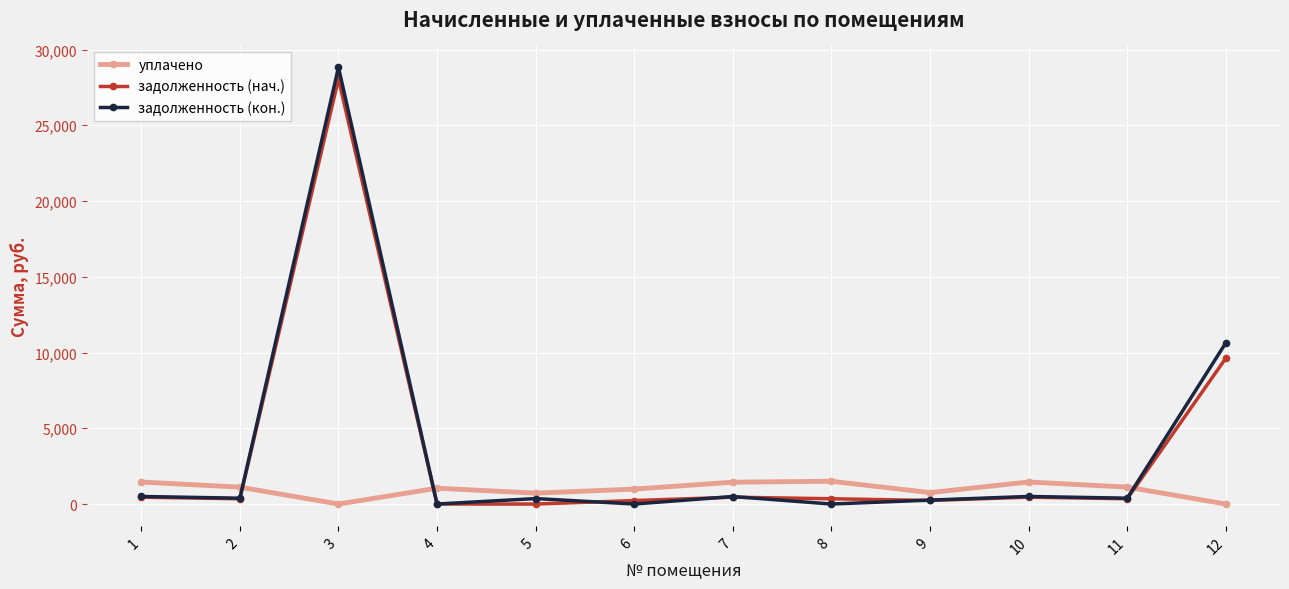

At which label does уплачено first exceed 1113?

1